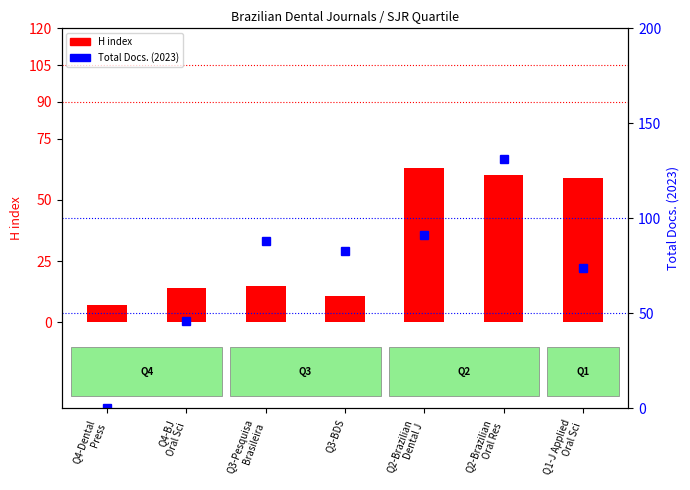

The Total Docs. (2023) series shows 132 at Q2-Brazilian
Dental J. True or false?

False